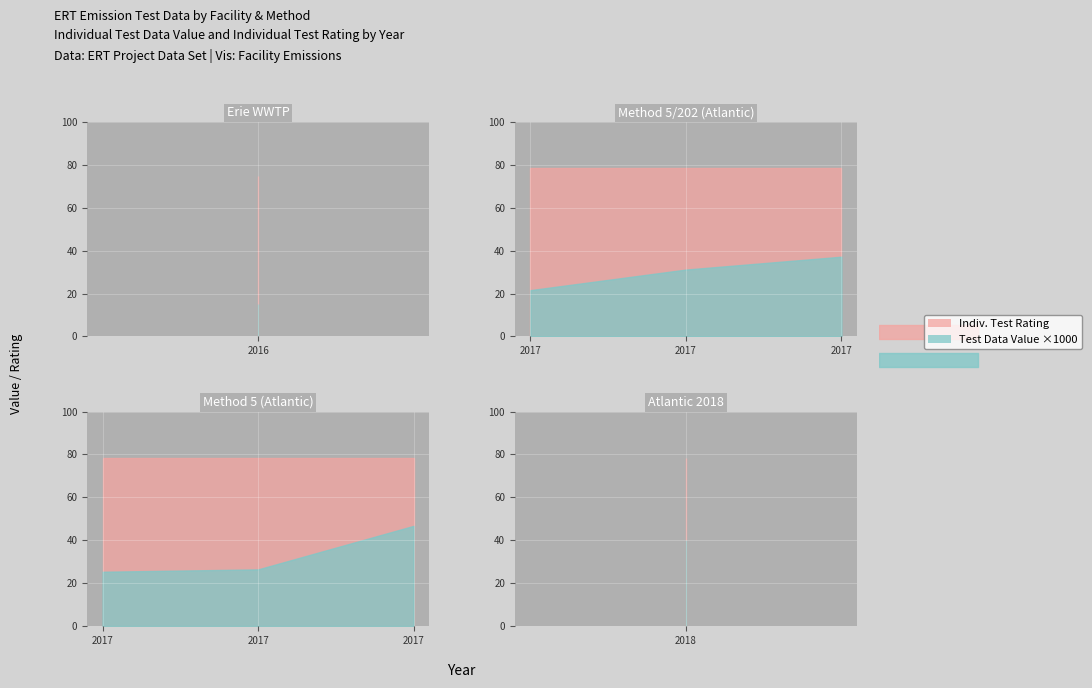

Between 2017 and 2017, which is larger?

2017